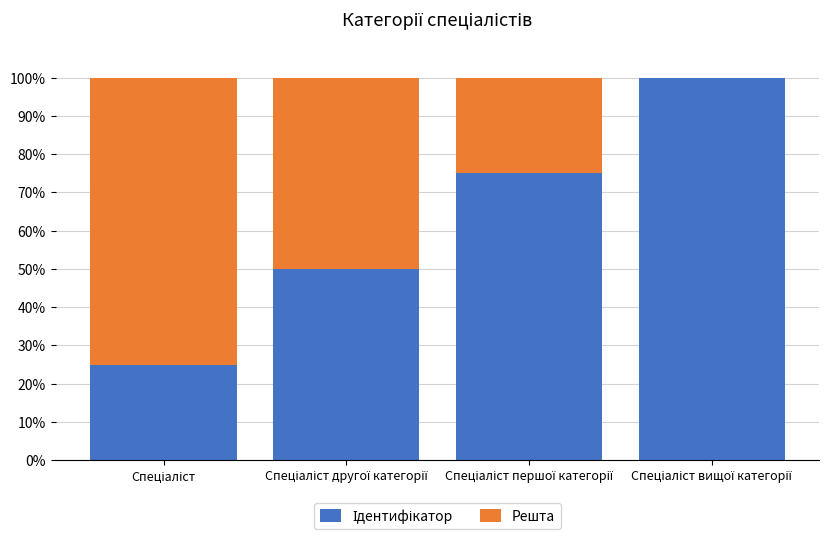

Count the number of categories in the chart.

4